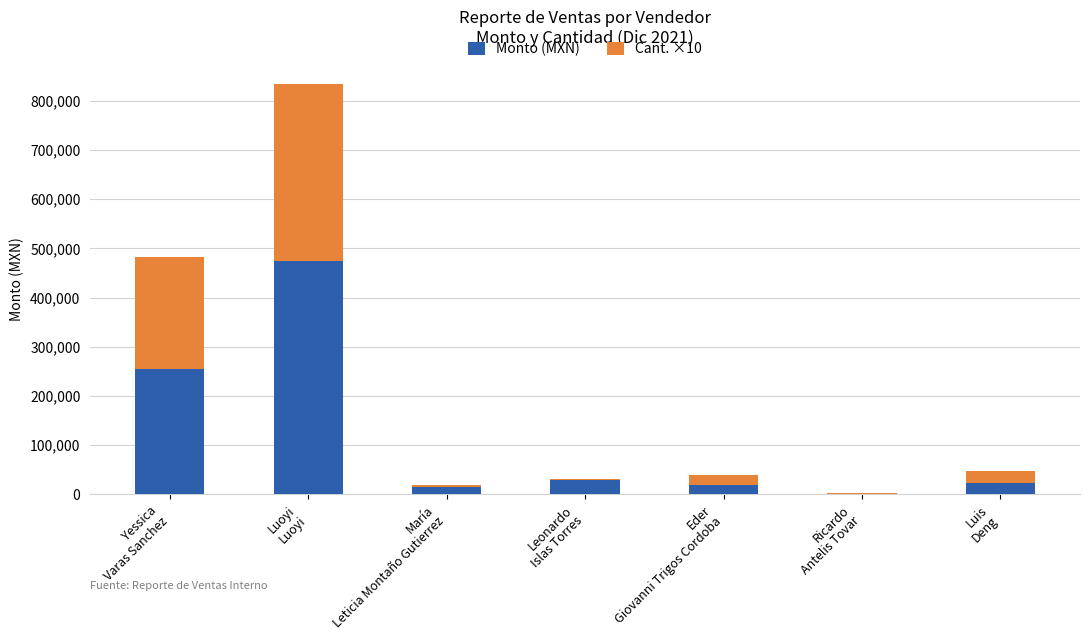

What is the highest value of the Monto (MXN) series?

473950